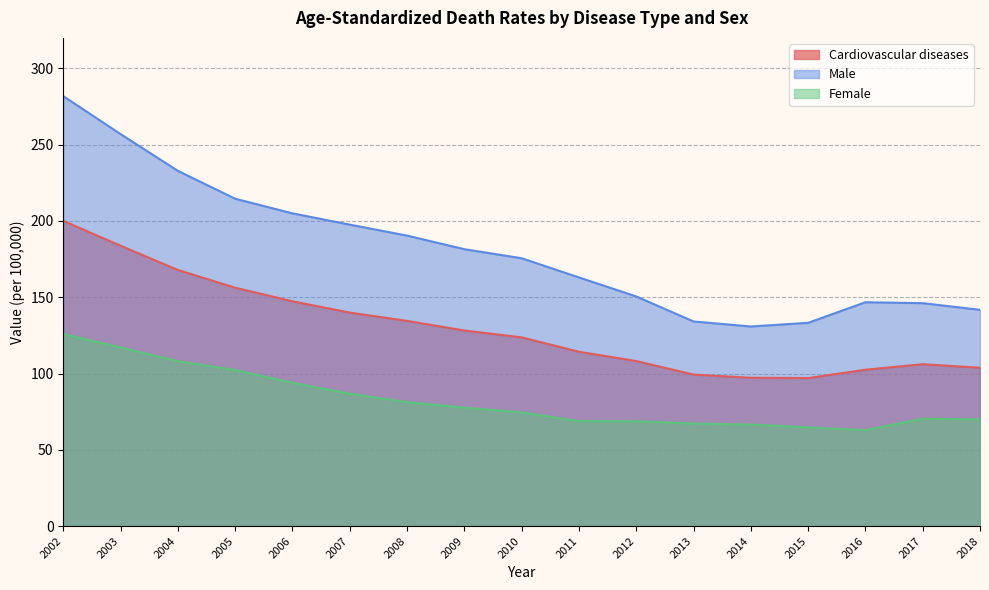

Reading left to right, transcribe all the data shown in this chart.

Cardiovascular diseases: 2002=200.1	2003=183.8	2004=167.9	2005=156.3	2006=147.4	2007=140.0	2008=134.5	2009=128.2	2010=123.7	2011=114.3	2012=108.2	2013=99.3	2014=97.2	2015=97.0	2016=102.5	2017=106.1	2018=103.8
Male: 2002=281.8	2003=256.9	2004=232.9	2005=214.6	2006=205.0	2007=197.6	2008=190.4	2009=181.5	2010=175.6	2011=163.0	2012=150.6	2013=134.1	2014=130.9	2015=133.3	2016=146.8	2017=146.1	2018=141.8
Female: 2002=126.0	2003=117.0	2004=108.1	2005=102.3	2006=94.0	2007=86.8	2008=81.3	2009=77.7	2010=74.6	2011=68.8	2012=68.7	2013=67.2	2014=66.6	2015=64.7	2016=63.0	2017=70.4	2018=70.0